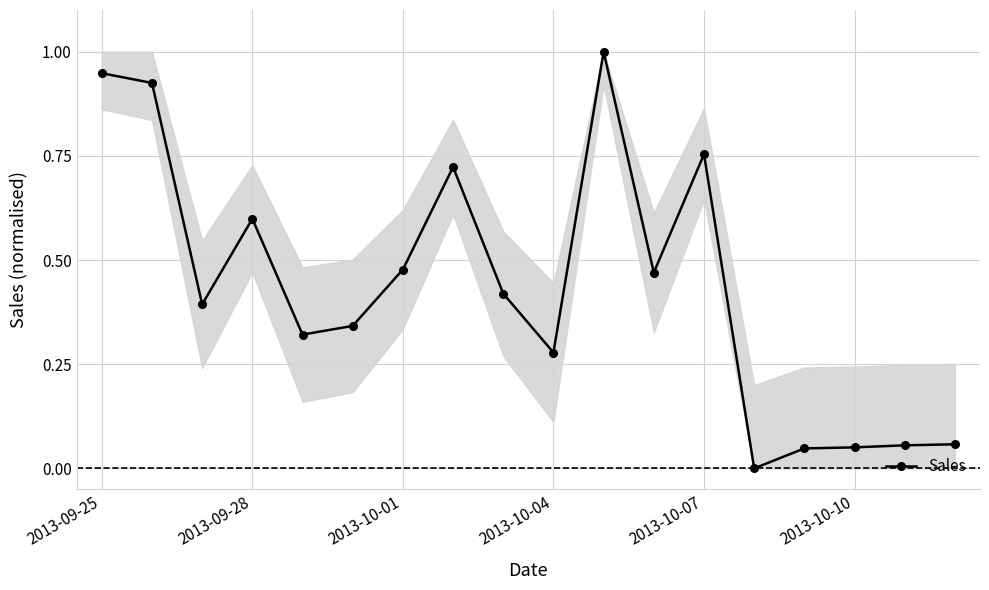

True or false: there are more than 2 points higher than both neighbors.

True